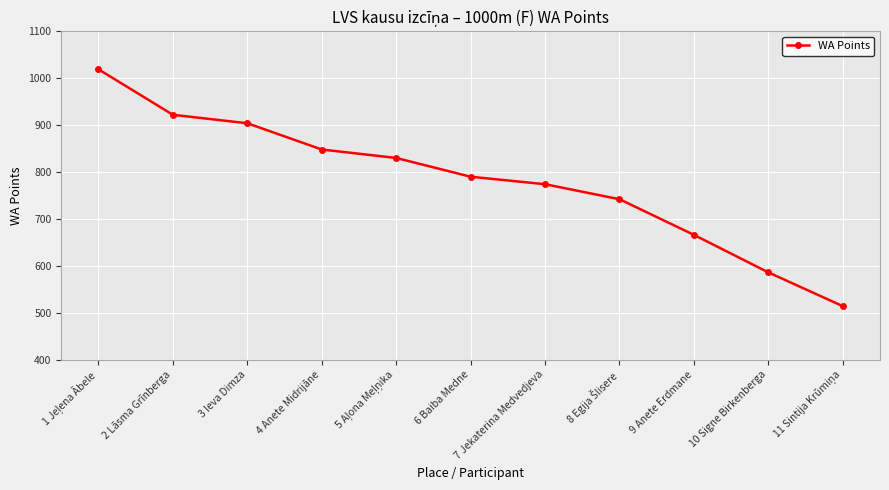

What is the label of the 7th point from the left?

7 Jekaterina Medvedjeva